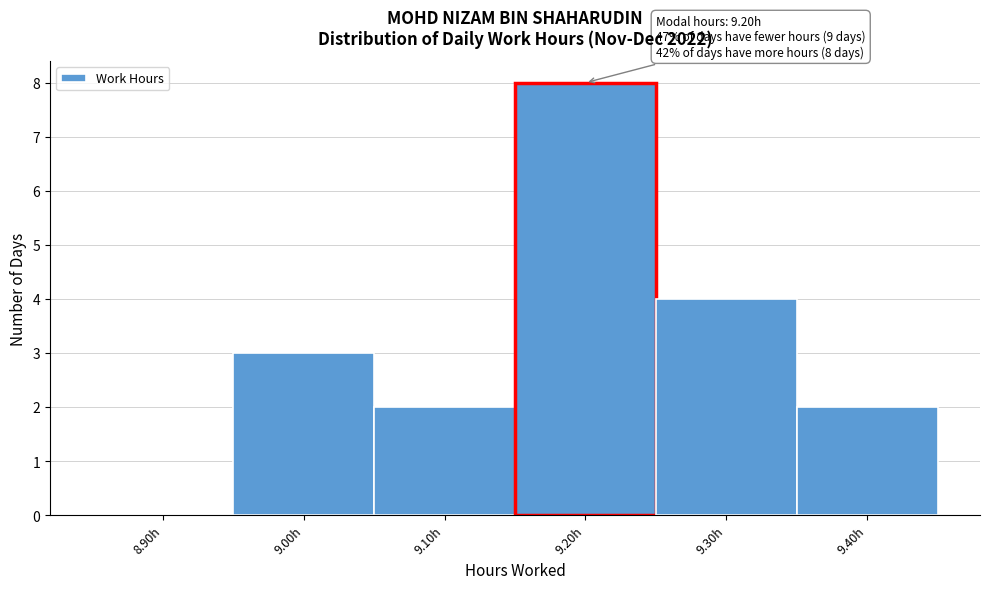

Reading left to right, extract all data points from this chart.

8.90h=0	9.00h=3	9.10h=2	9.20h=8	9.30h=4	9.40h=2